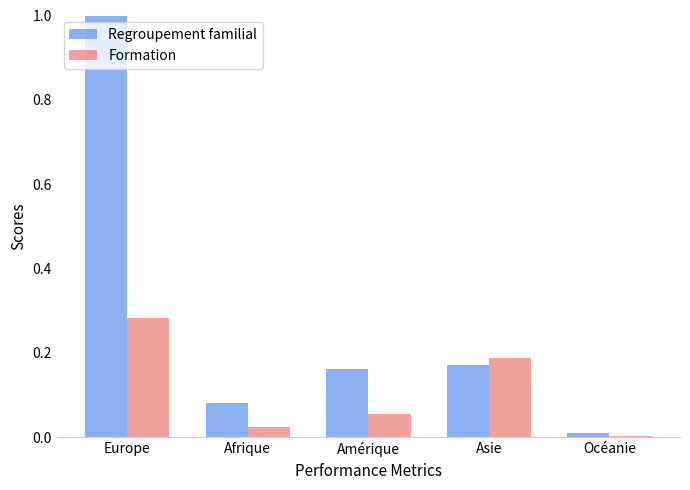

What is the sum of all Formation values?

0.6